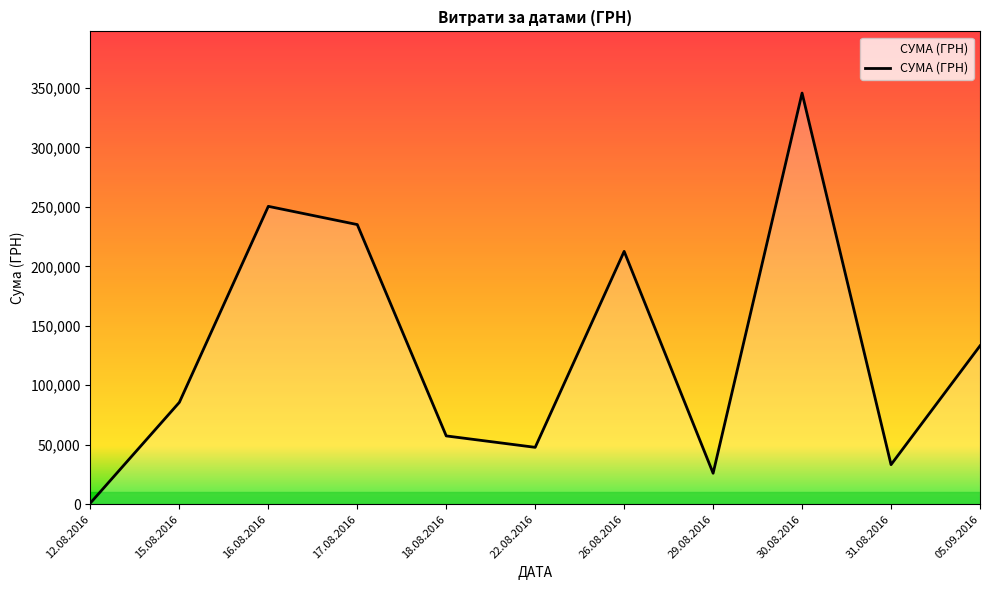

How many lines are shown in the chart?

1